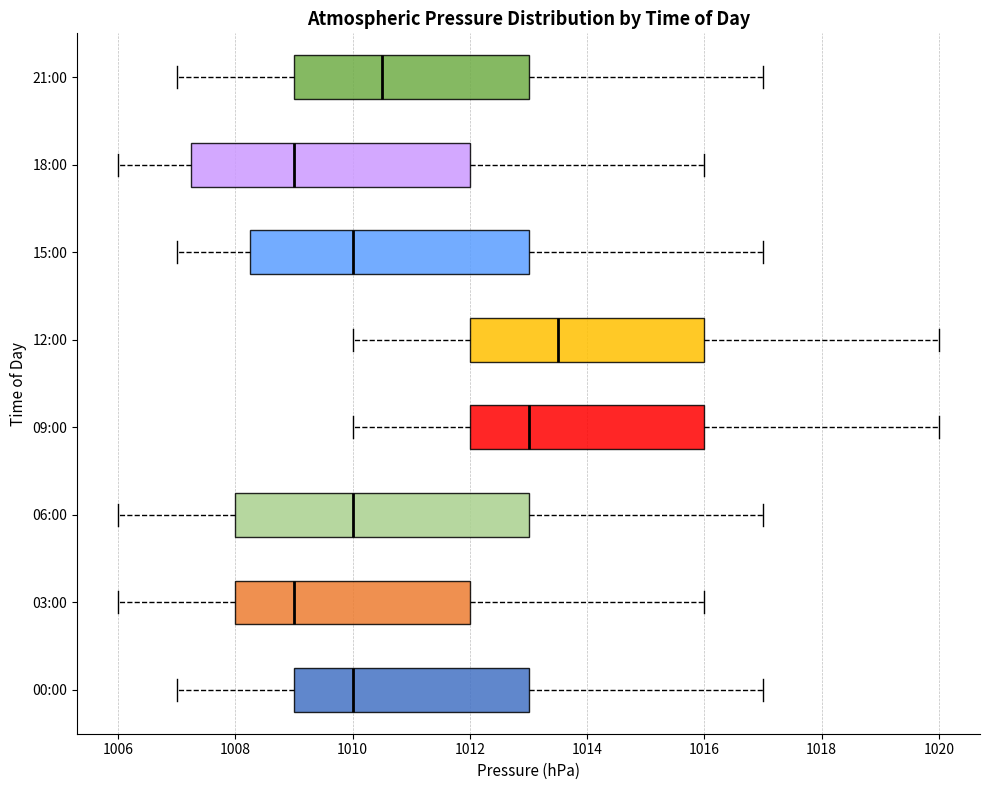

Reading bottom to top, transcribe this box plot: for each box, give where its median line is, the range the box spans, and where its two whiskers end, as read against the x-axis. The values are not printed on the chart, so give them approximately, as read against the axis.

00:00: median 1010.0, box 1009.0 to 1013.0, whiskers 1007.0 to 1017.0
03:00: median 1009.0, box 1008.0 to 1012.0, whiskers 1006.0 to 1016.0
06:00: median 1010.0, box 1008.0 to 1013.0, whiskers 1006.0 to 1017.0
09:00: median 1013.0, box 1012.0 to 1016.0, whiskers 1010.0 to 1020.0
12:00: median 1013.6, box 1012.0 to 1016.0, whiskers 1010.0 to 1020.0
15:00: median 1010.0, box 1008.2 to 1013.0, whiskers 1007.0 to 1017.0
18:00: median 1009.0, box 1007.2 to 1012.0, whiskers 1006.0 to 1016.0
21:00: median 1010.6, box 1009.0 to 1013.0, whiskers 1007.0 to 1017.0